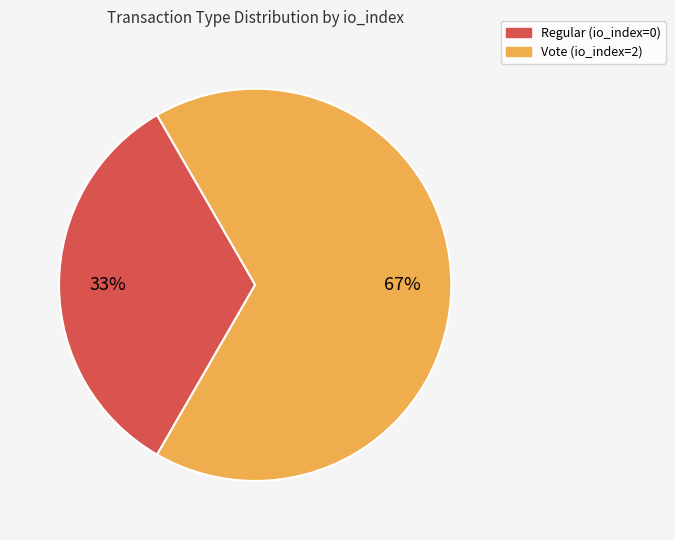

Is the sum of Regular (io_index=0) and Vote (io_index=2) greater than half?

Yes